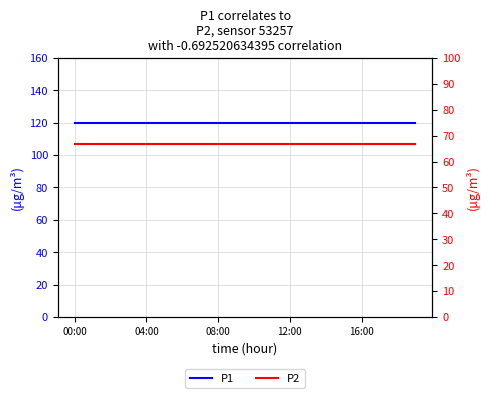

What position from the left is 04:00?

2